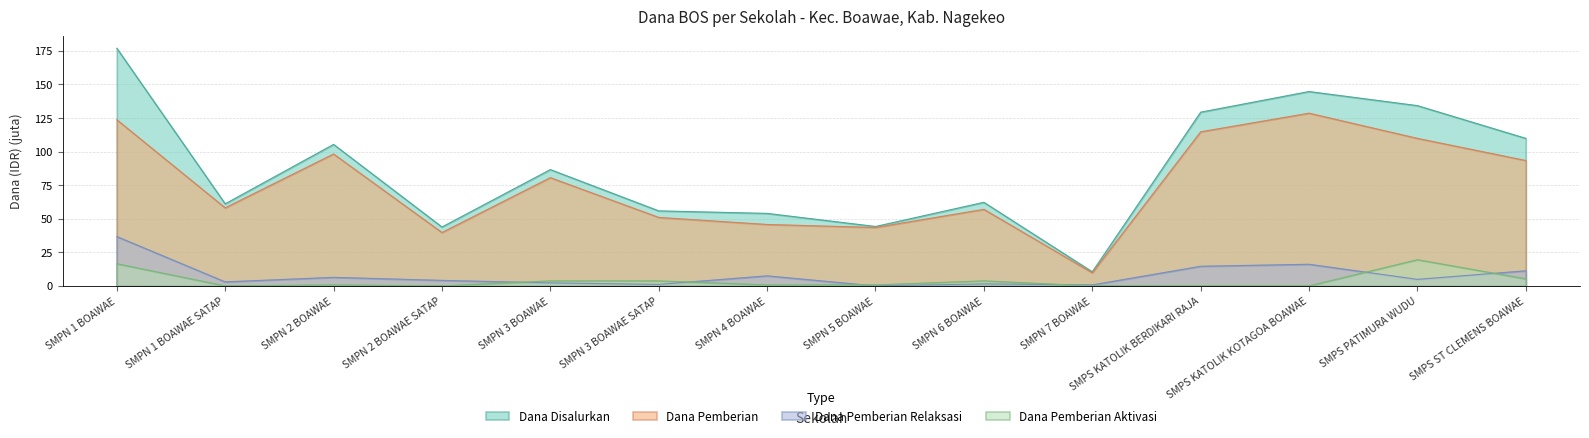

At which category is the sum across all series the highest?

SMPN 1 BOAWAE